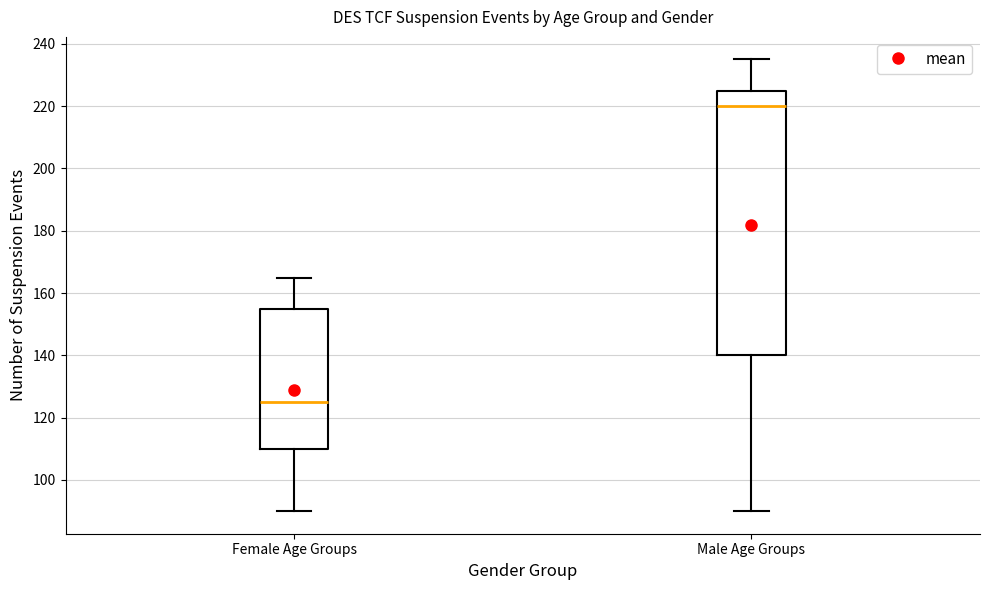

Where is the lower edge of the box for Female Age Groups on the y-axis? The values are not printed on the chart, so give them approximately, as read against the axis.

110